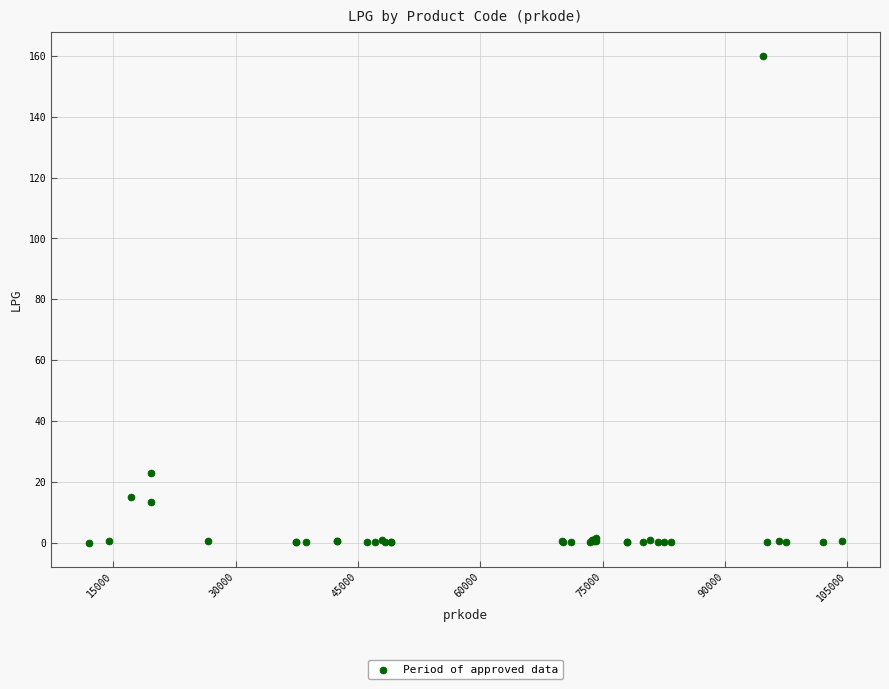

What Y value in the scatter plot is closest to 79?

22.7